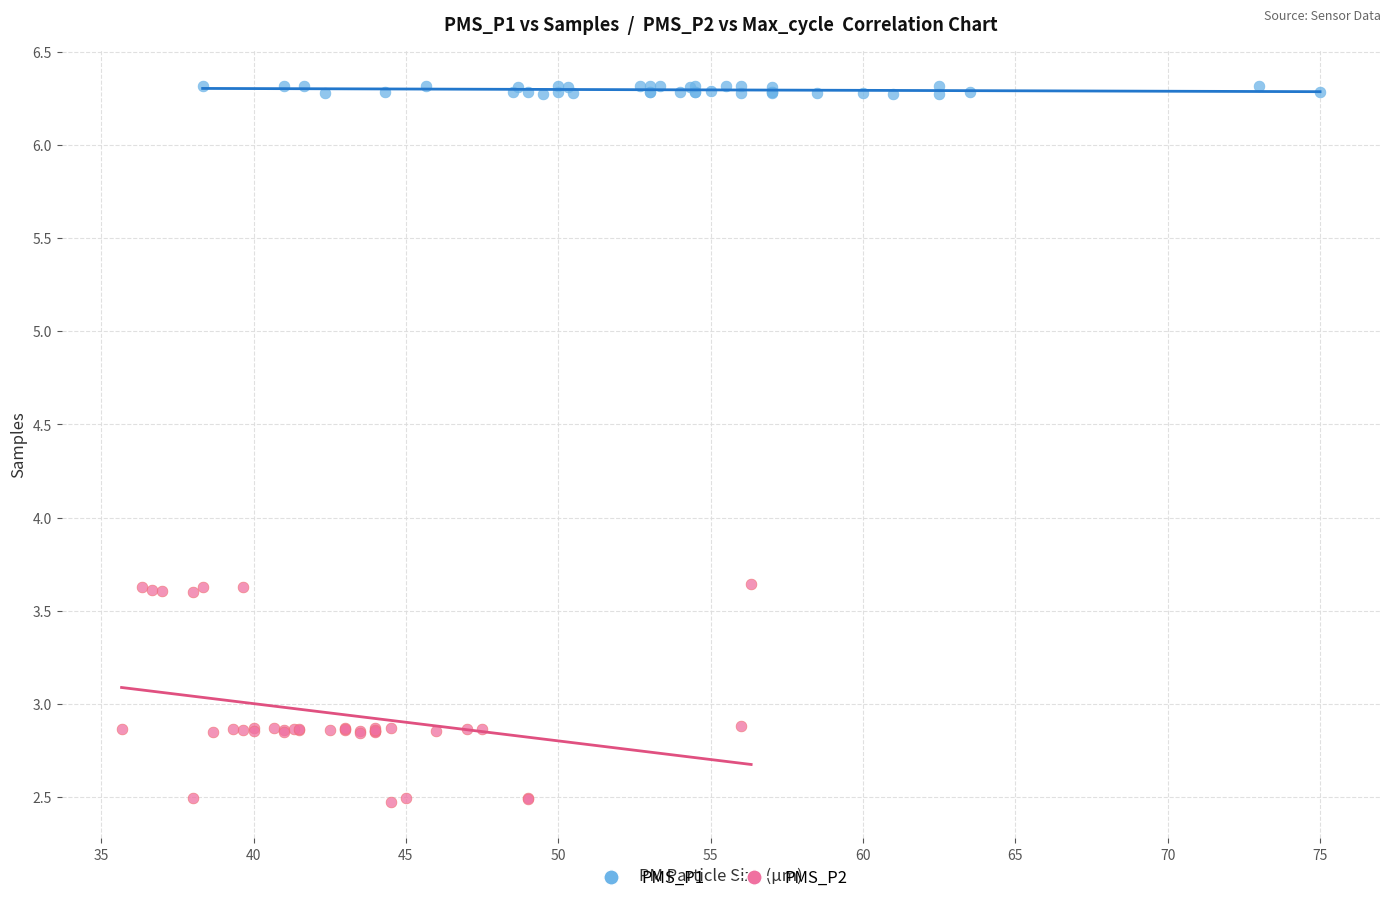

Which series contains the highest Y value?

PMS_P1